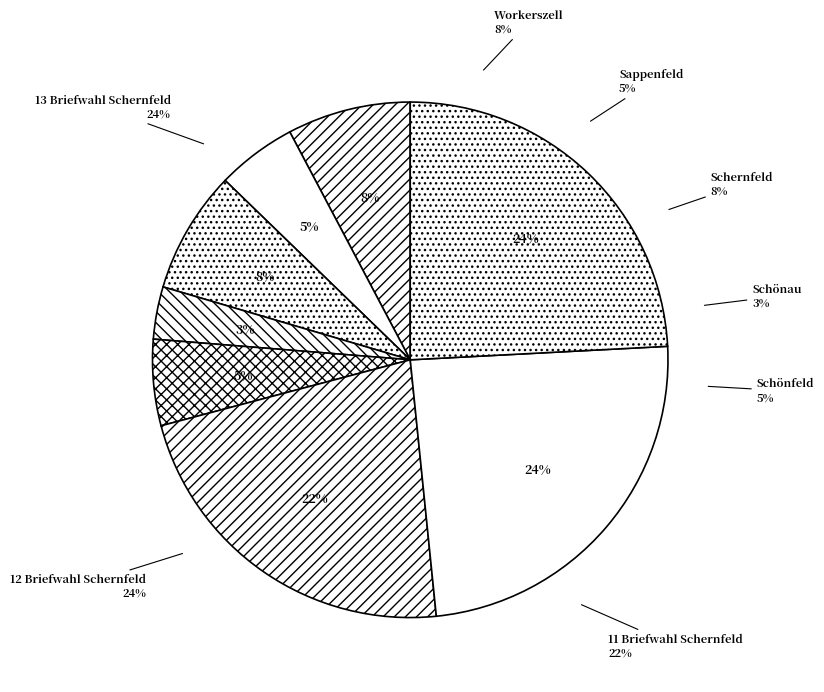

Which slice is the smallest?

Schönau